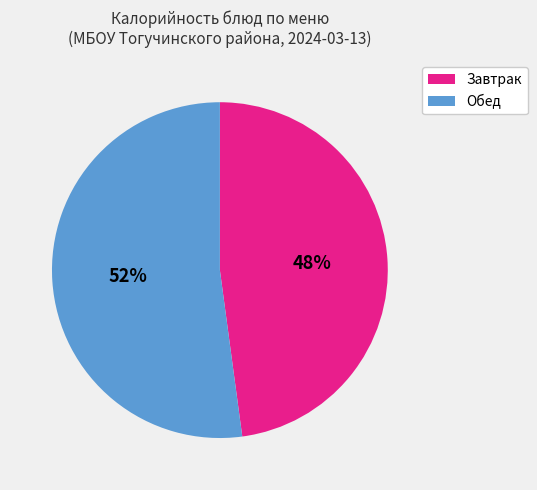

Is there any slice that represents more than half of the pie?

Yes